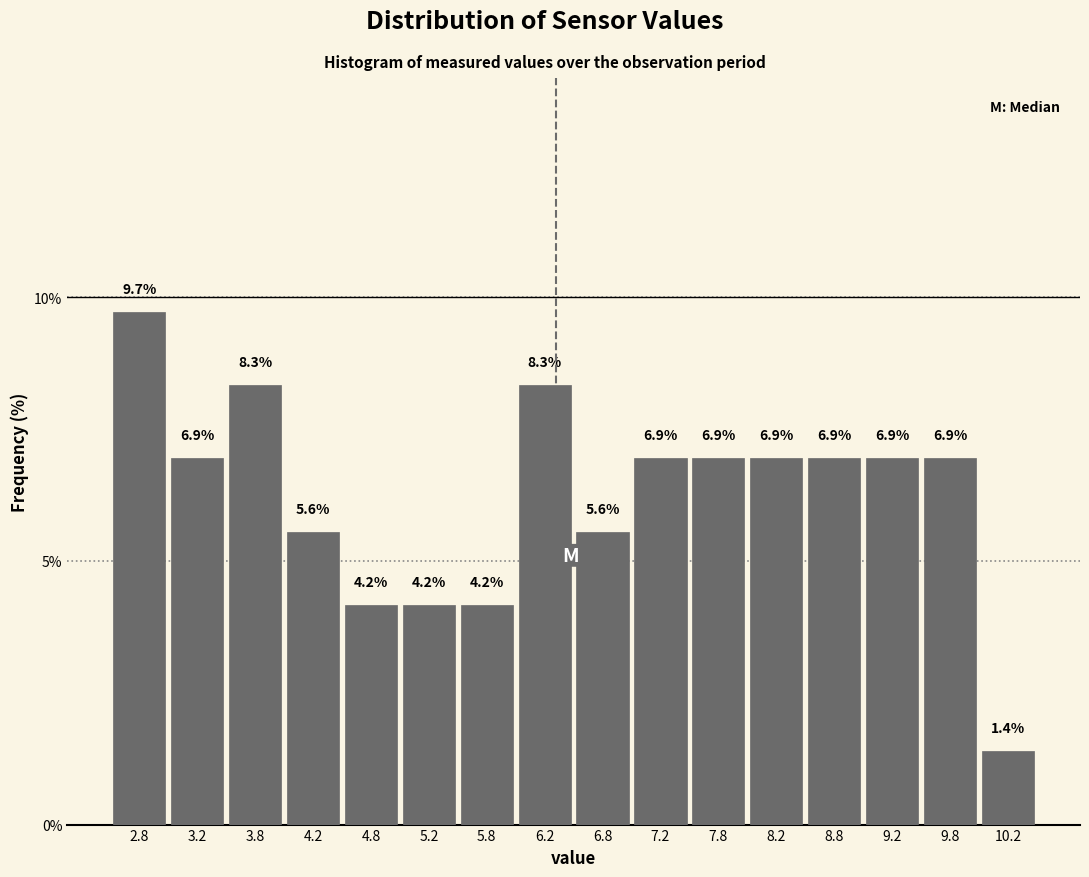

Which range on the x-axis has the tallest bar?

2.5 to 3.0